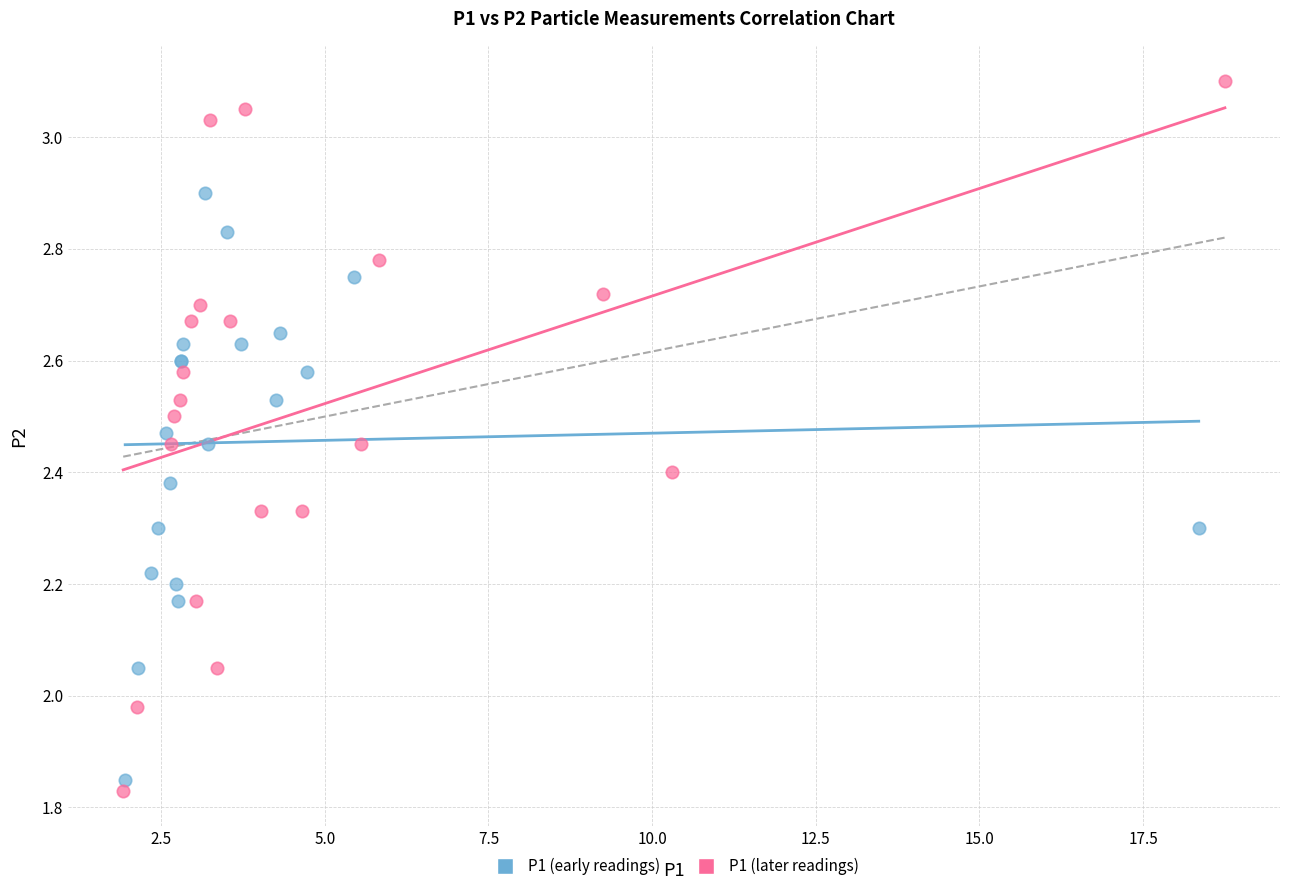

Which series has the largest Y range (max minus min)?

P1 (later readings)